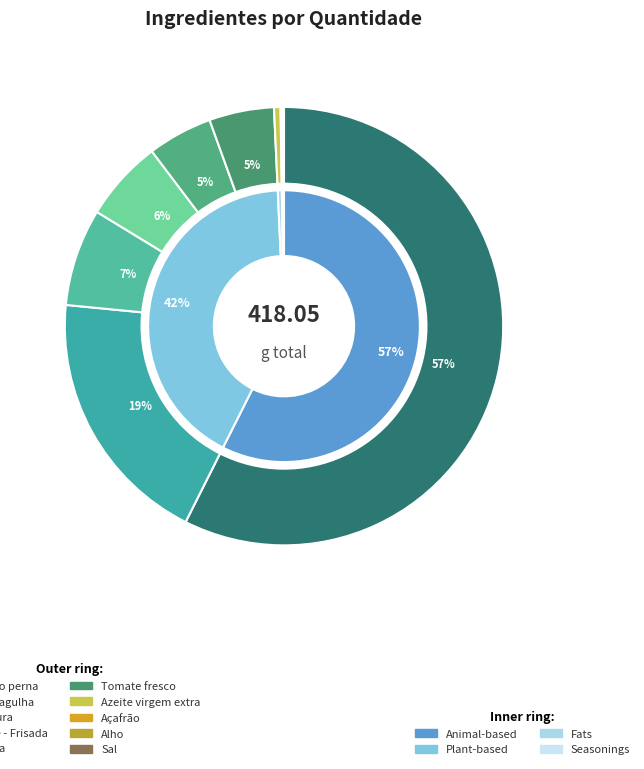

The Cebola slice represents 17% of the pie. True or false?

False